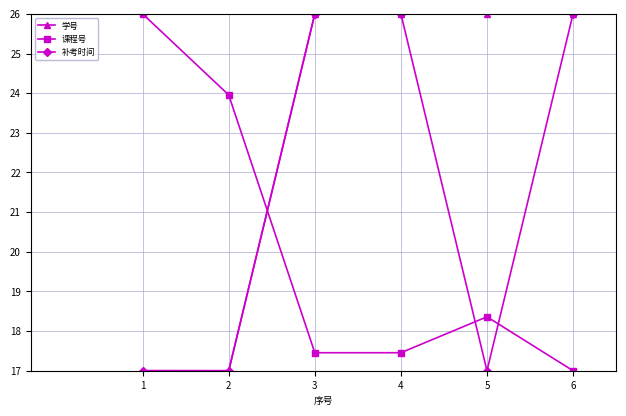

Rank the series by their average value, from highest to lowest.

学号, 补考时间, 课程号